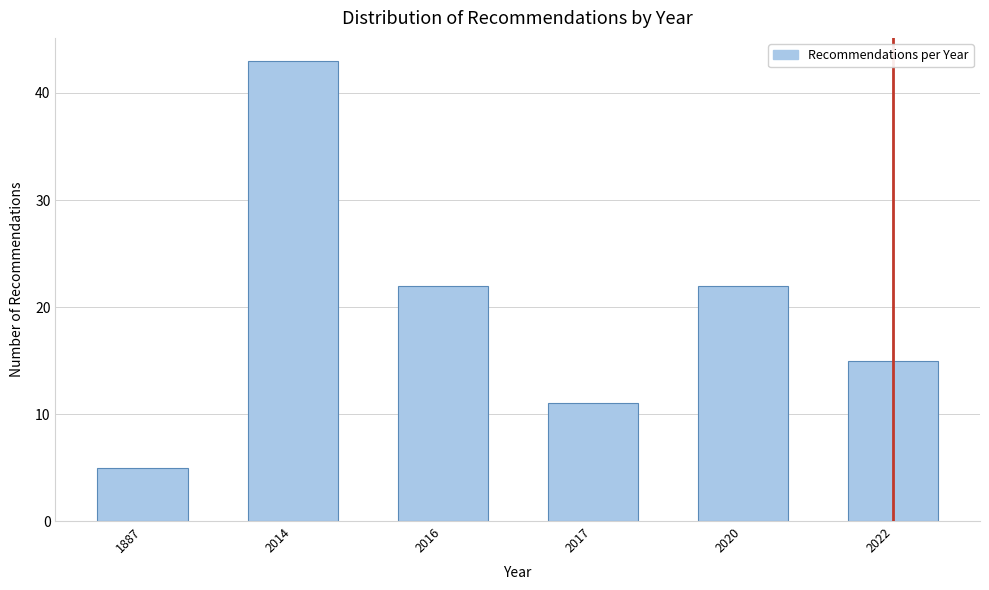

Reading left to right, what are all the values shown in this chart?

1887=5	2014=43	2016=22	2017=11	2020=22	2022=15